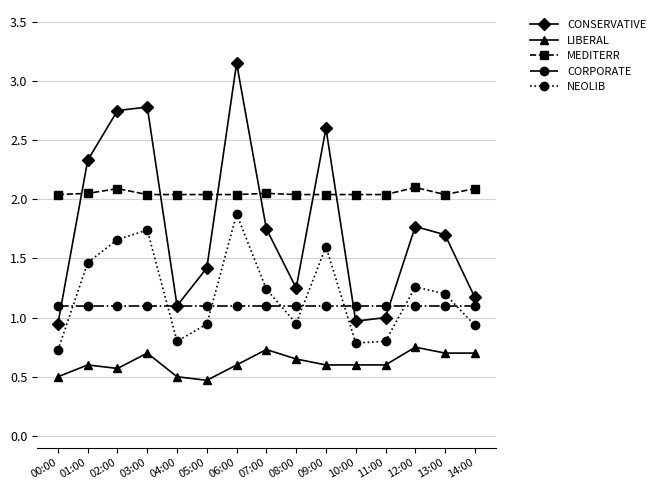

True or false: NEOLIB has a value of 0.8 at 02:00.

False